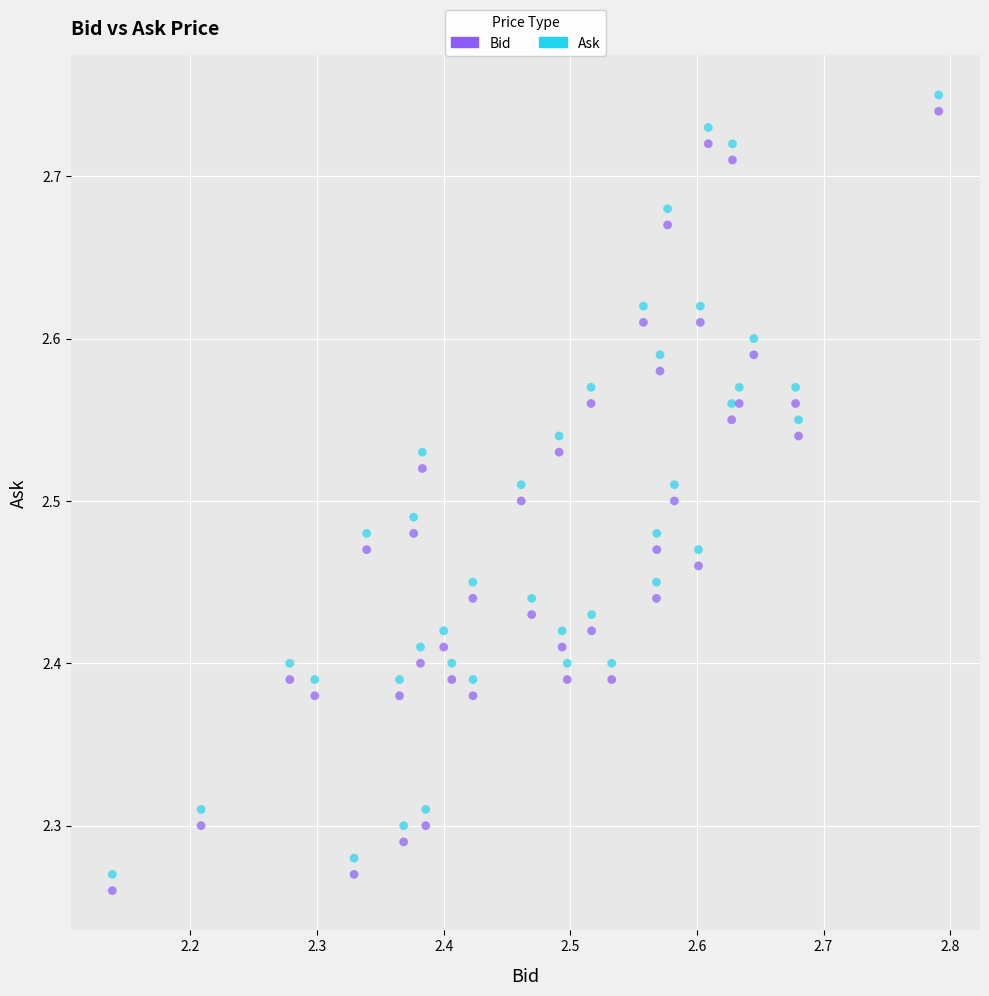

Which series contains the lowest Y value?

Bid